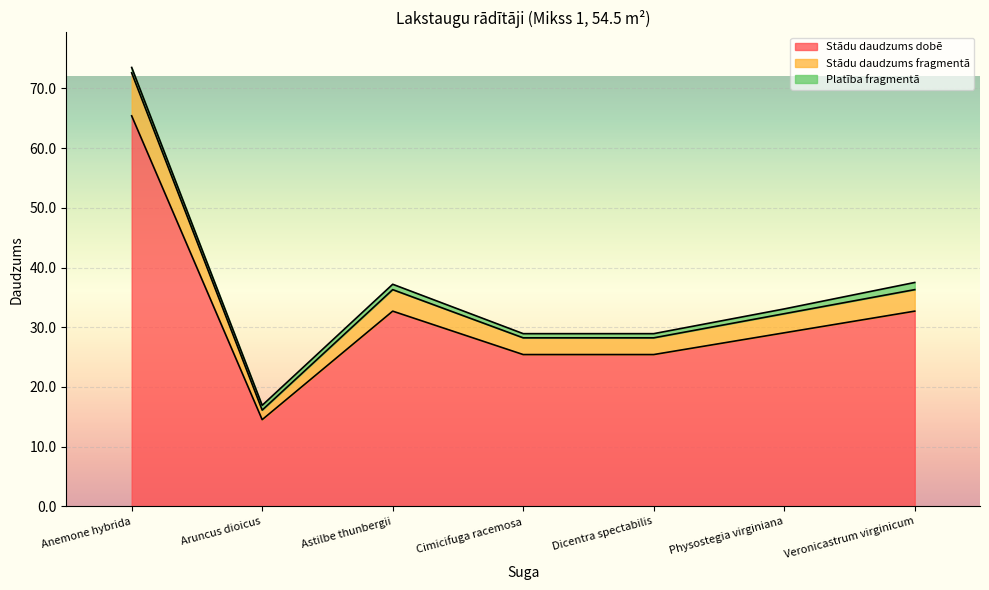

True or false: Stādu daudzums dobē and Stādu daudzums fragmentā cross at least once.

False